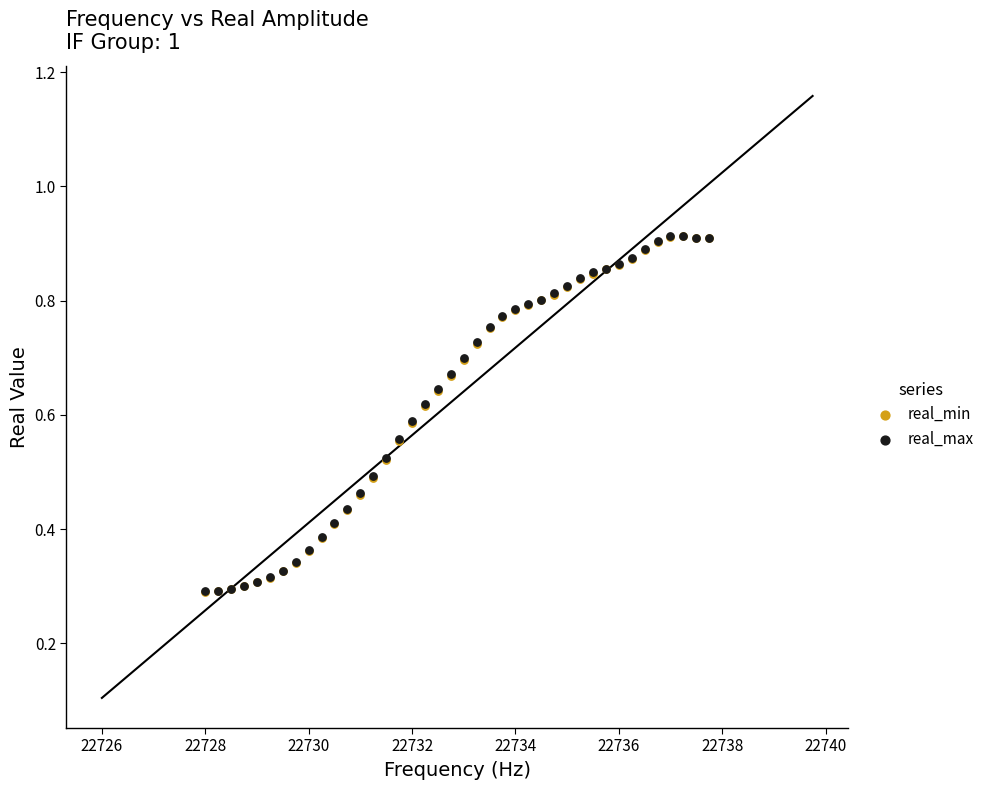

What are all the series names shown in the legend?

real_min, real_max